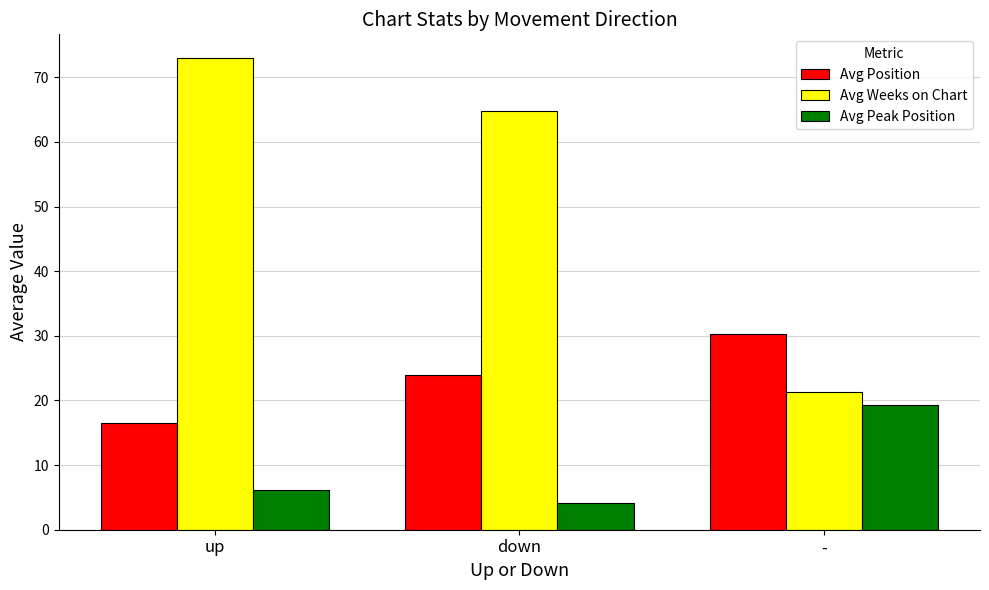

Is the value of Avg Position at down greater than the value of Avg Peak Position at down?

Yes